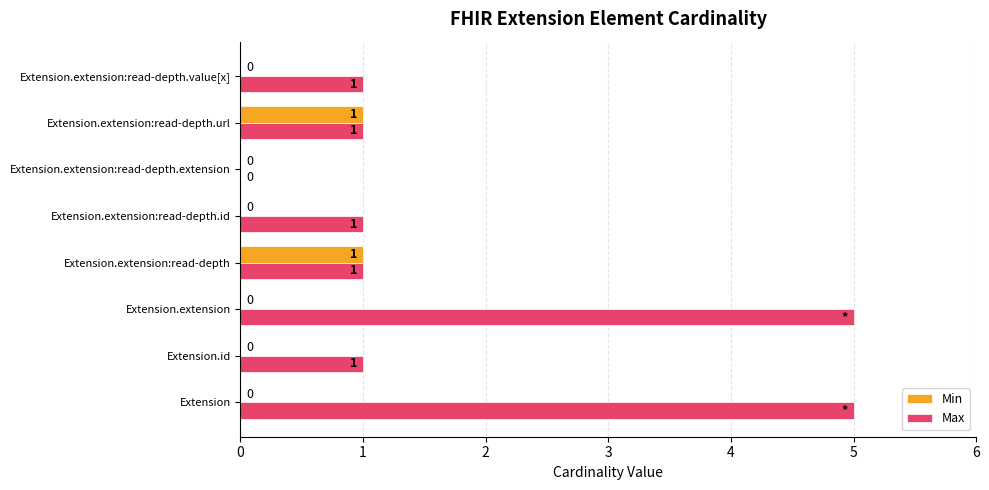

Count the Max values in the range 1 to 5.

7